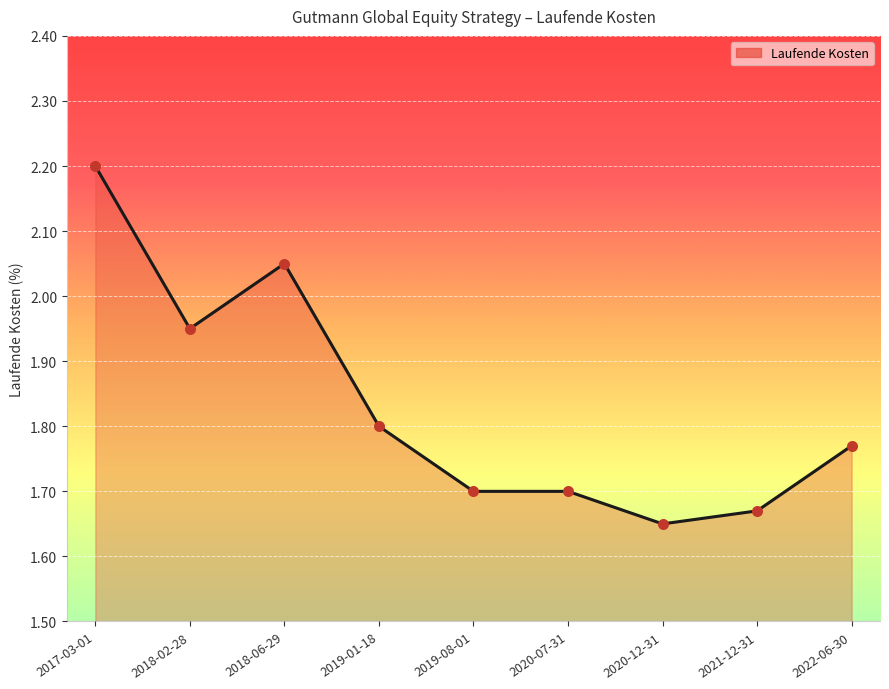

Which has a higher value, 2017-03-01 or 2018-06-29?

2017-03-01